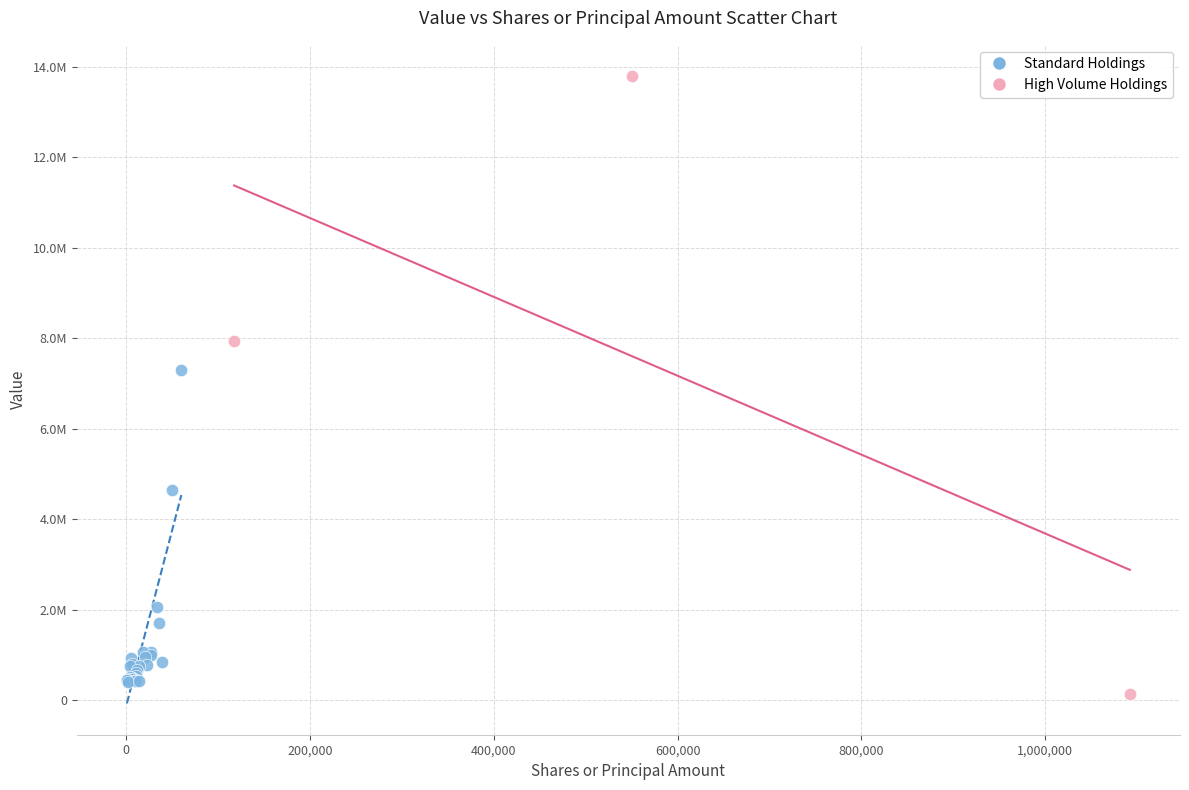

Which series reaches the maximum Y coordinate?

High Volume Holdings